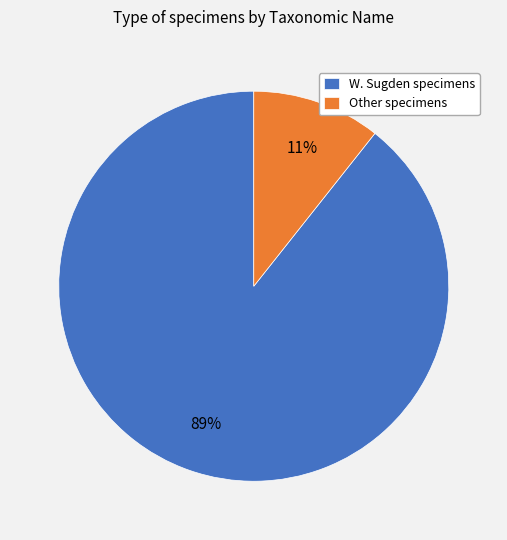

How many segments does this pie chart have?

2